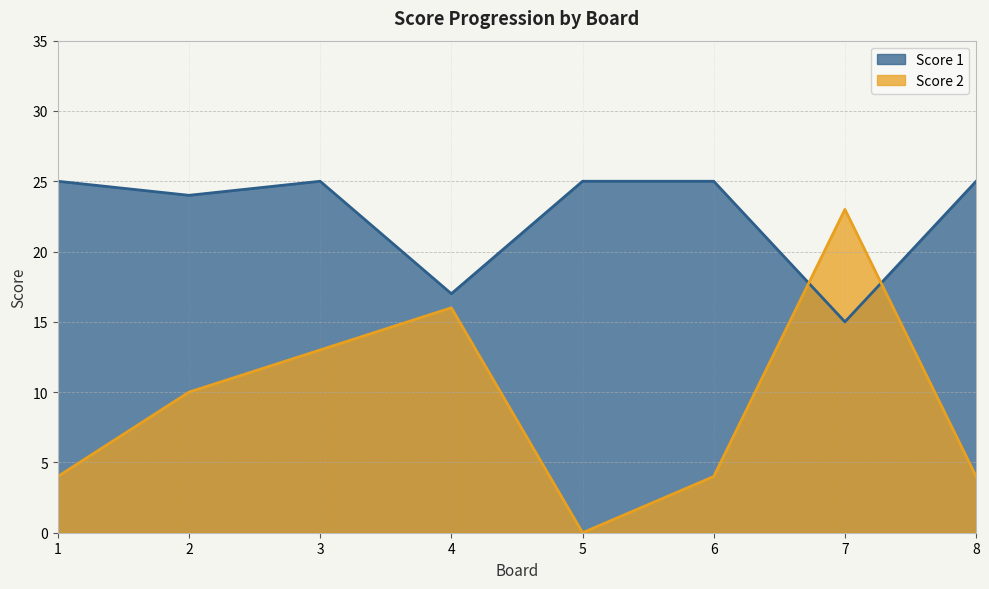

Which series has the largest total across all categories?

Score 1